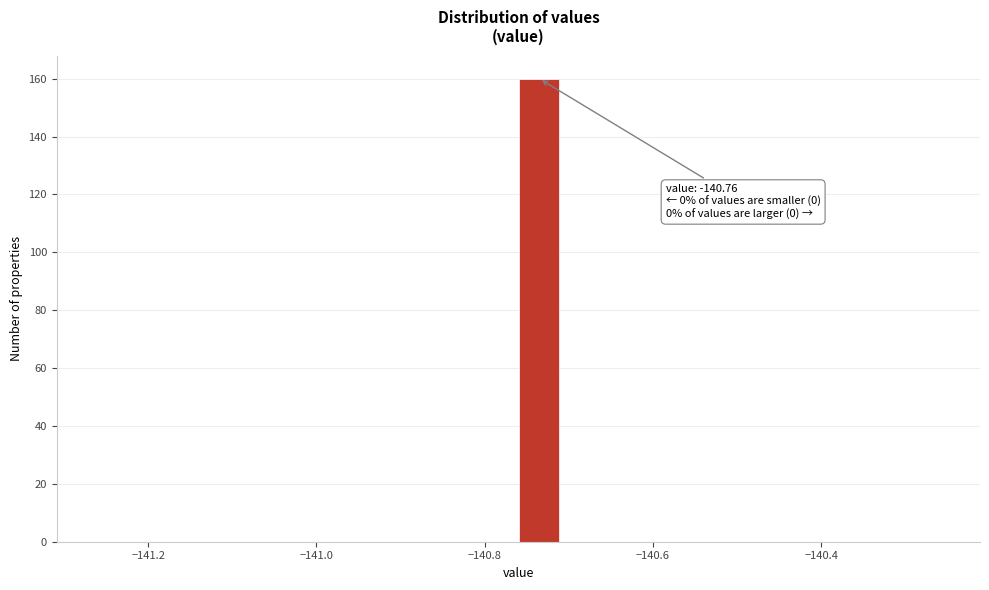

Around what value on the x-axis is the tallest bar? Give the approximate position of its centre, as read against the axis.

-140.74